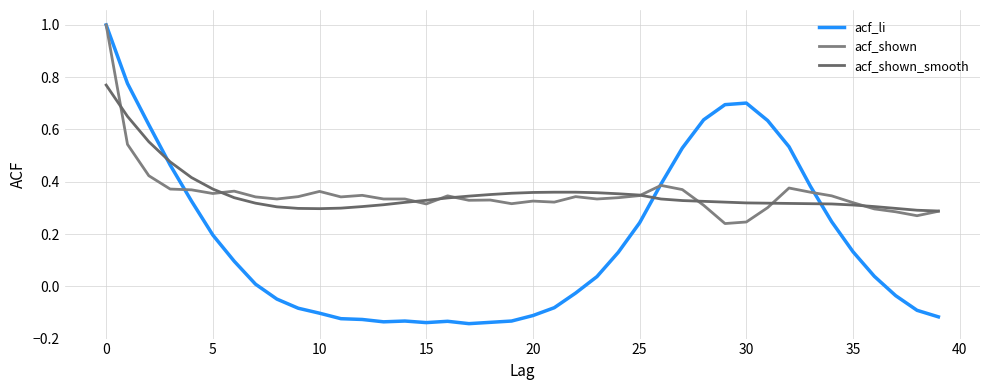

True or false: acf_shown_smooth has more than 0 interior local peaks.

False